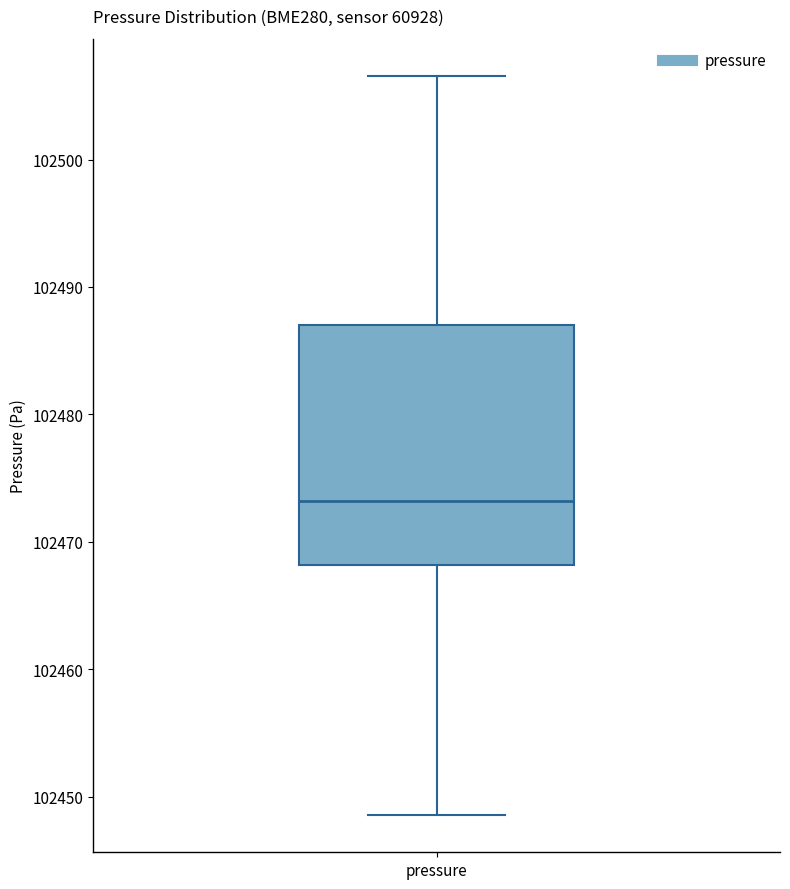

Read this box plot against the y-axis: the position of the median line, the range covered by the box, and the ends of both whiskers. The values are not printed on the chart, so give them approximately, as read against the axis.

median 102473, box 102468 to 102487, whiskers 102449 to 102507